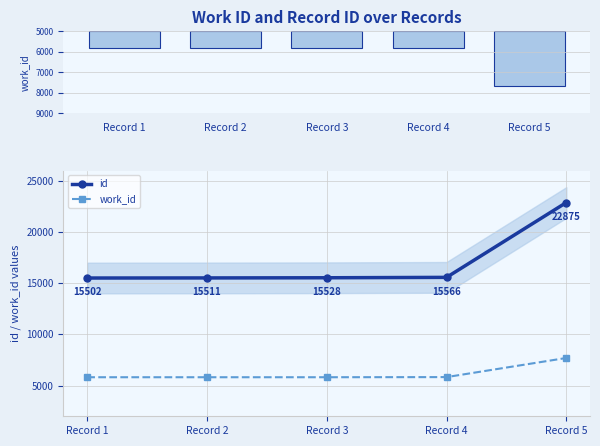

What is the value of the work_id point at the 4th from the left?

5826